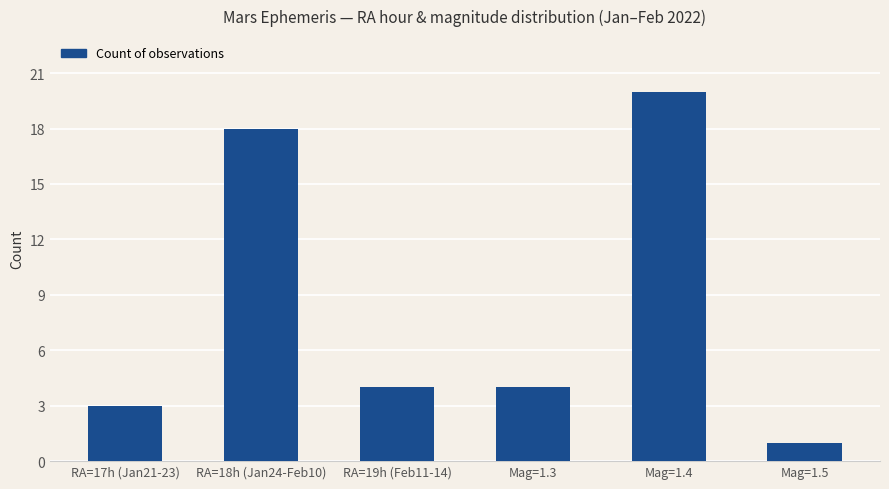

What is the greatest value displayed?

20